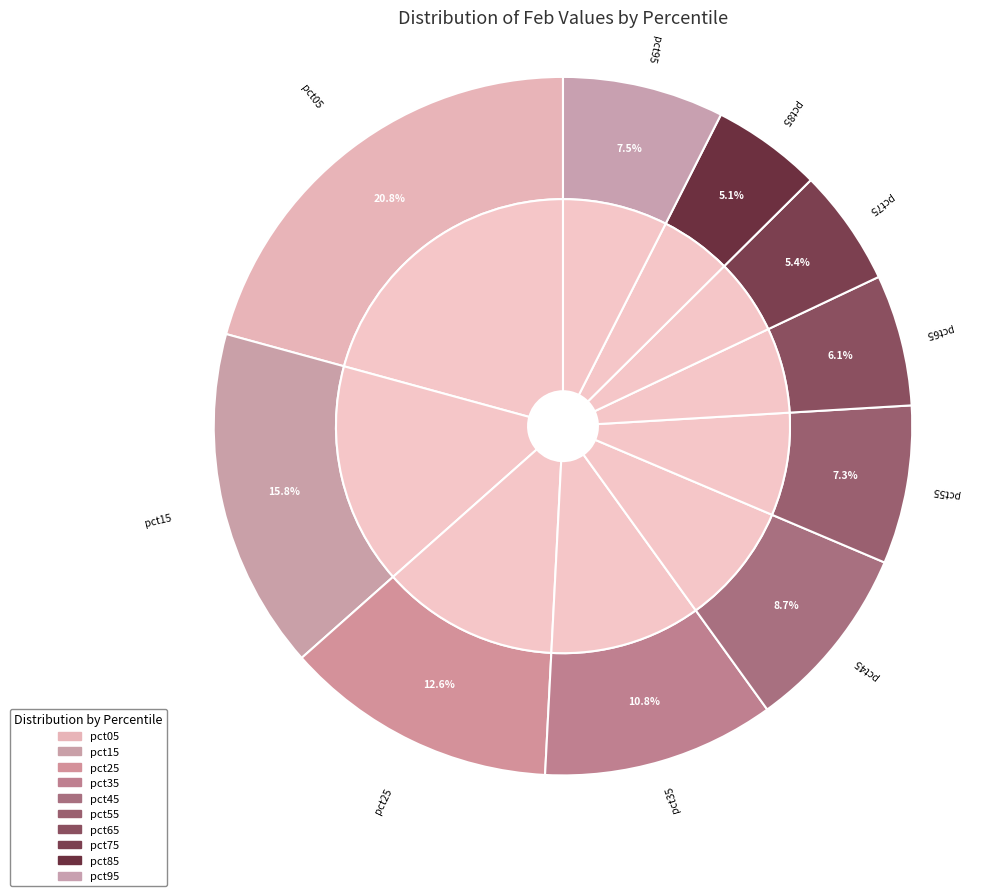

To the nearest percent, what portion does pct15 represent?

16%